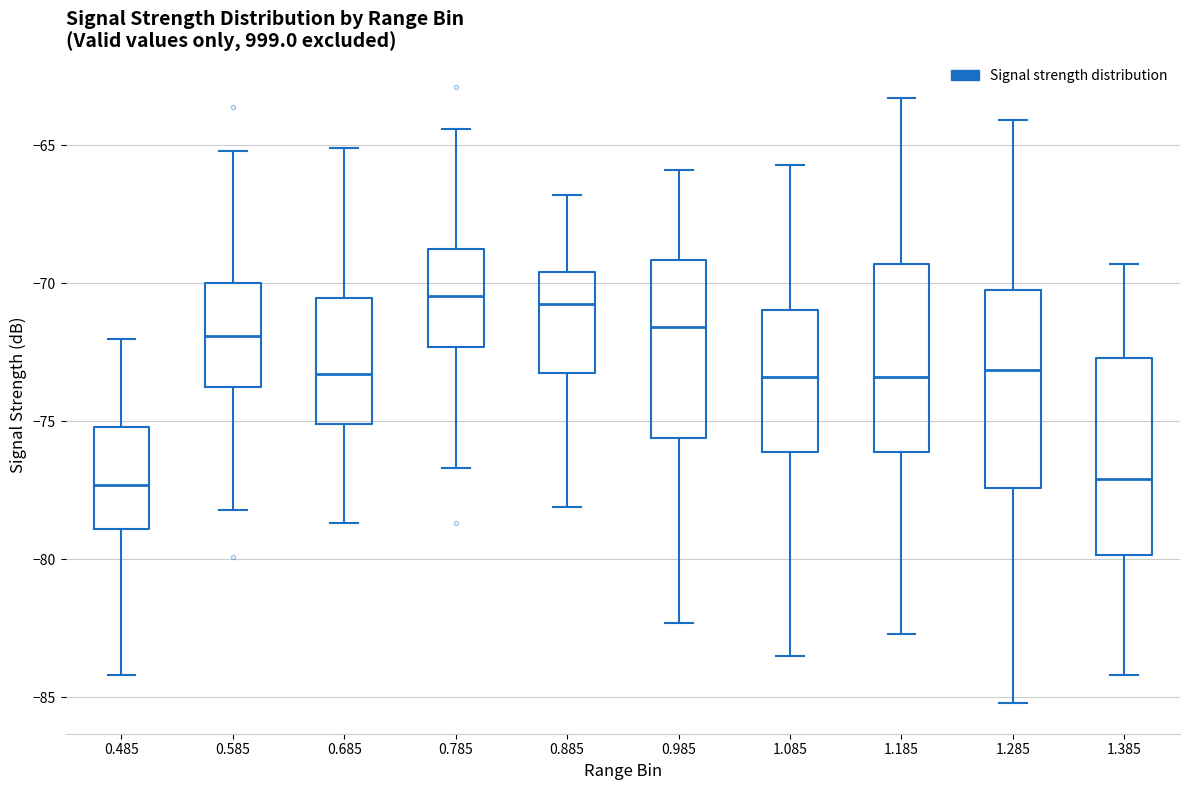

Reading left to right, read every box against the y-axis: the position of its median line, the range the box covers, and the ends of its whiskers. The values are not printed on the chart, so give them approximately, as read against the axis.

0.485: median -77.5, box -79.0 to -75.0, whiskers -84.0 to -72.0
0.585: median -72.0, box -73.5 to -70.0, whiskers -78.0 to -65.0
0.685: median -73.5, box -75.0 to -70.5, whiskers -78.5 to -65.0
0.785: median -70.5, box -72.5 to -68.5, whiskers -76.5 to -64.5
0.885: median -70.5, box -73.0 to -69.5, whiskers -78.0 to -67.0
0.985: median -71.5, box -75.5 to -69.0, whiskers -82.5 to -66.0
1.085: median -73.5, box -76.0 to -71.0, whiskers -83.5 to -65.5
1.185: median -73.5, box -76.0 to -69.5, whiskers -82.5 to -63.5
1.285: median -73.0, box -77.5 to -70.0, whiskers -85.0 to -64.0
1.385: median -77.0, box -80.0 to -72.5, whiskers -84.0 to -69.5